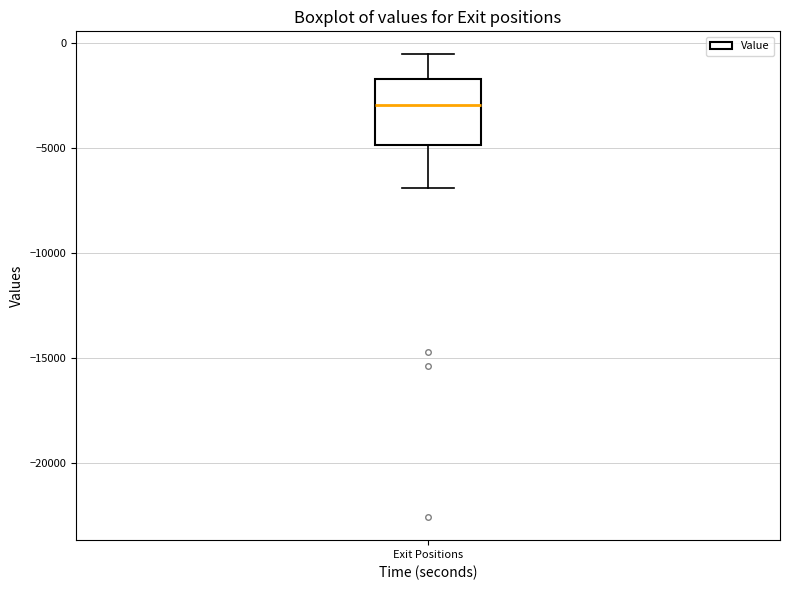

Transcribe this box plot: give where the median line is, the range the box spans, and where the two whiskers end, as read against the y-axis. The values are not printed on the chart, so give them approximately, as read against the axis.

median -3000, box -5000 to -1500, whiskers -7000 to -500